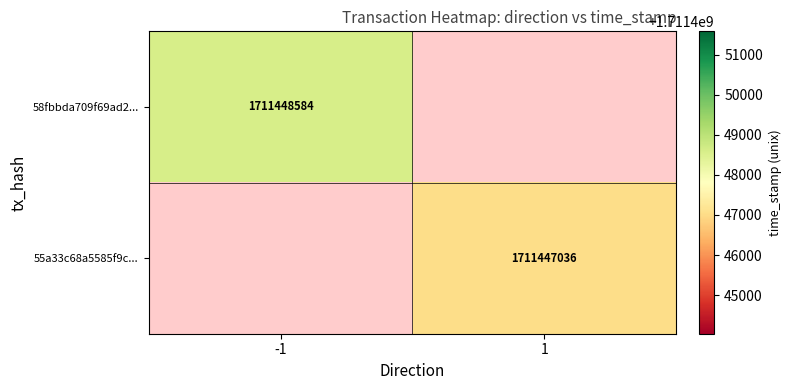

The value of 55a33c68a5585f9c3075599497bd1d017fc58b1 at direction is 1. True or false?

False